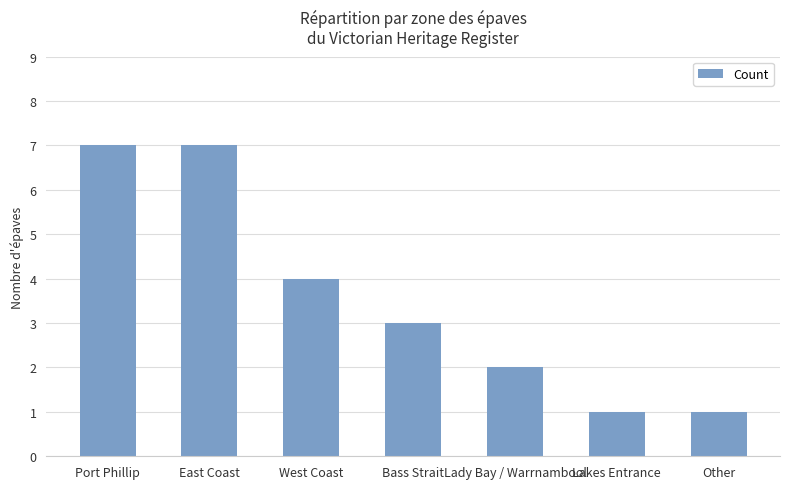

How many values are below 3?

3